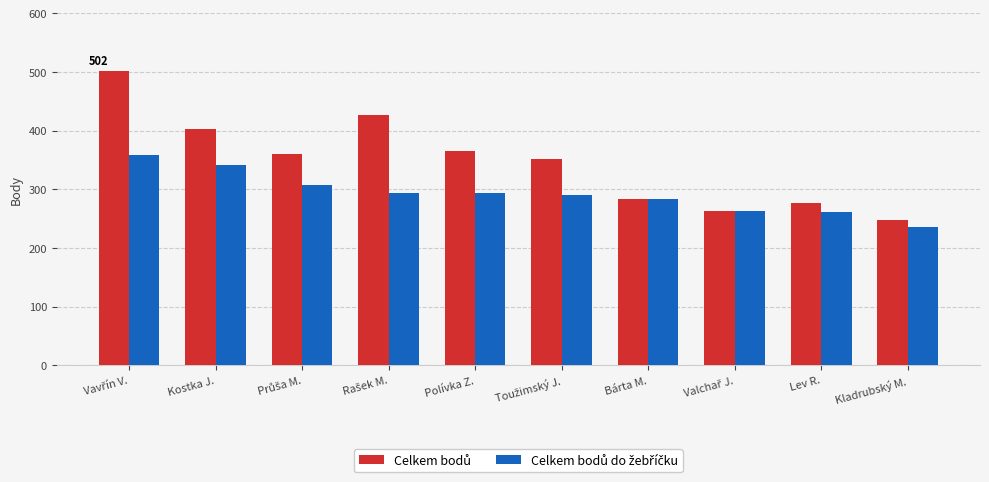

What is the difference between the highest and lowest values at Kladrubský M.?

13